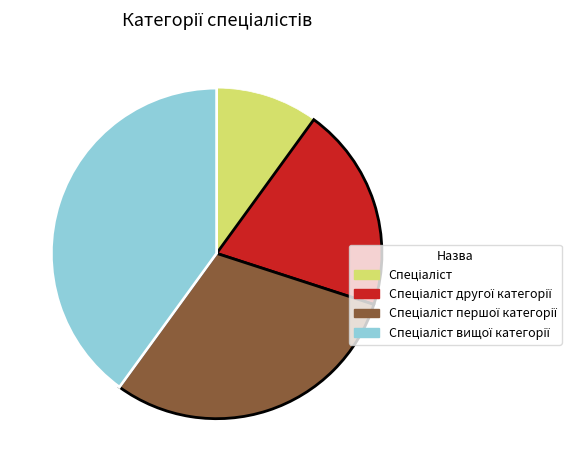

Is there a majority slice in this chart?

No